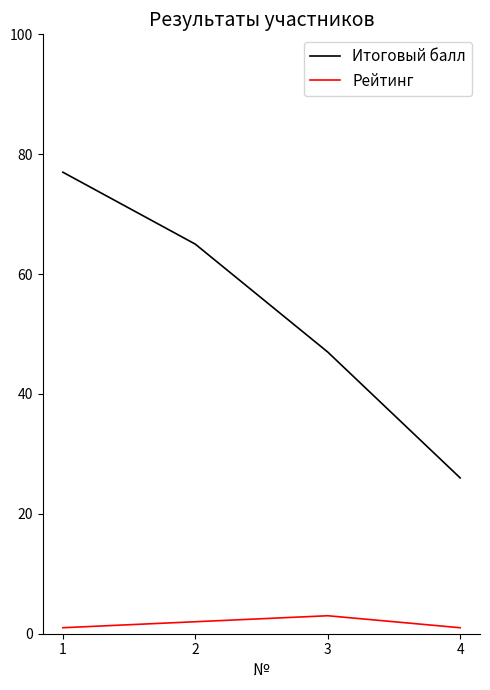

What is the sum of the Итоговый балл values at 3 and 4?

73